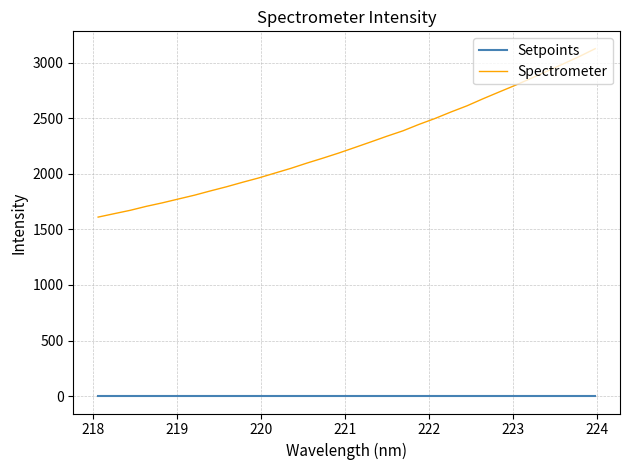

True or false: Spectrometer and Setpoints cross at least once.

False